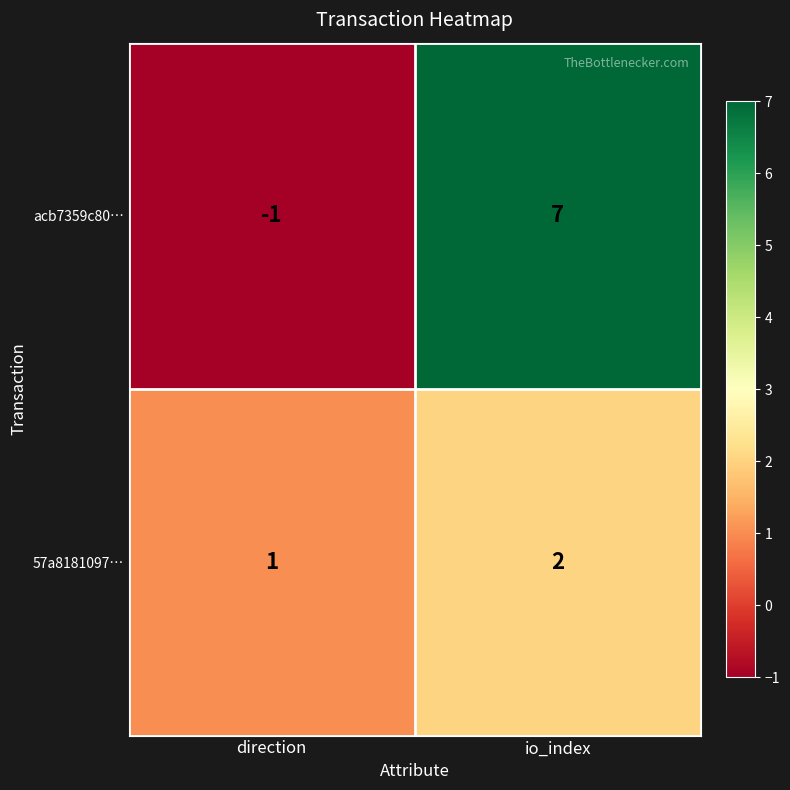

Is the value of acb7359c80… at direction greater than the value of 57a8181097… at io_index?

No